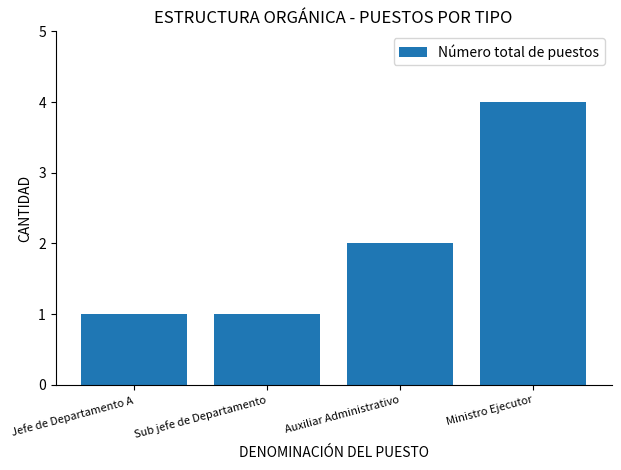

Between Jefe de Departamento A and Ministro Ejecutor, which is larger?

Ministro Ejecutor